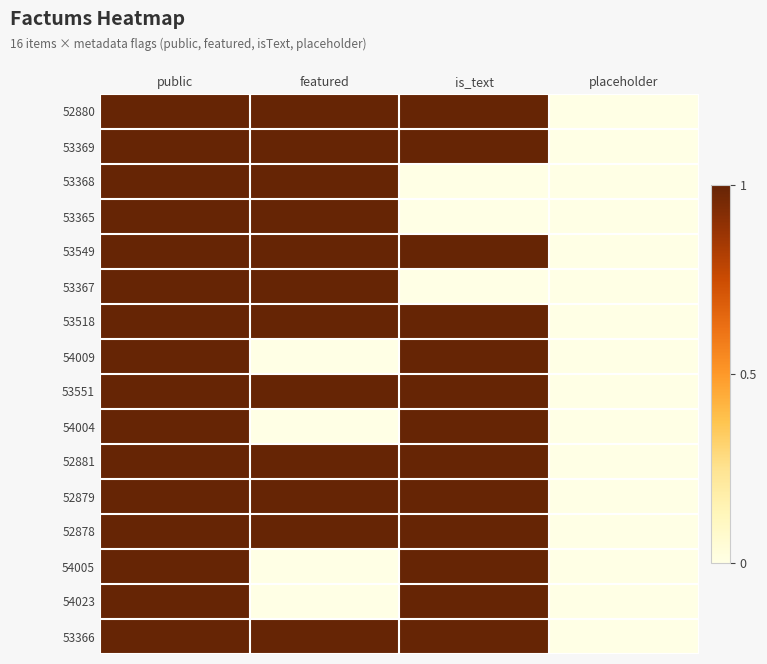

Which has a higher value, placeholder or public?

public